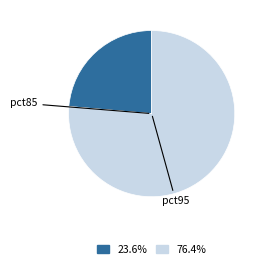

How many segments does this pie chart have?

2